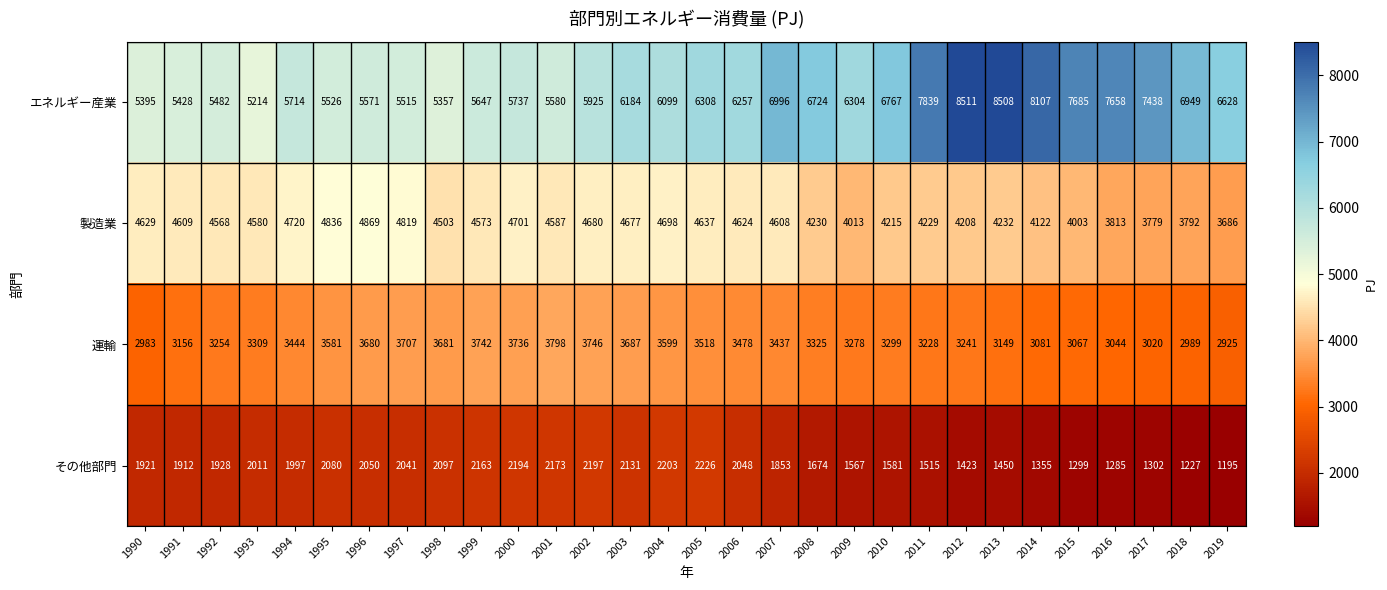

What is the sum of all その他部門 values?

54098